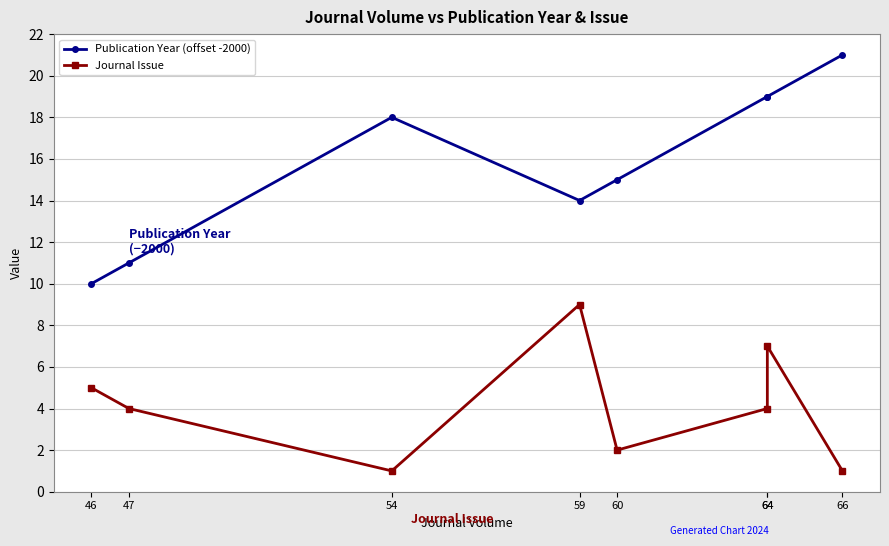

True or false: Journal Issue and Publication Year (offset -2000) intersect in this chart.

False